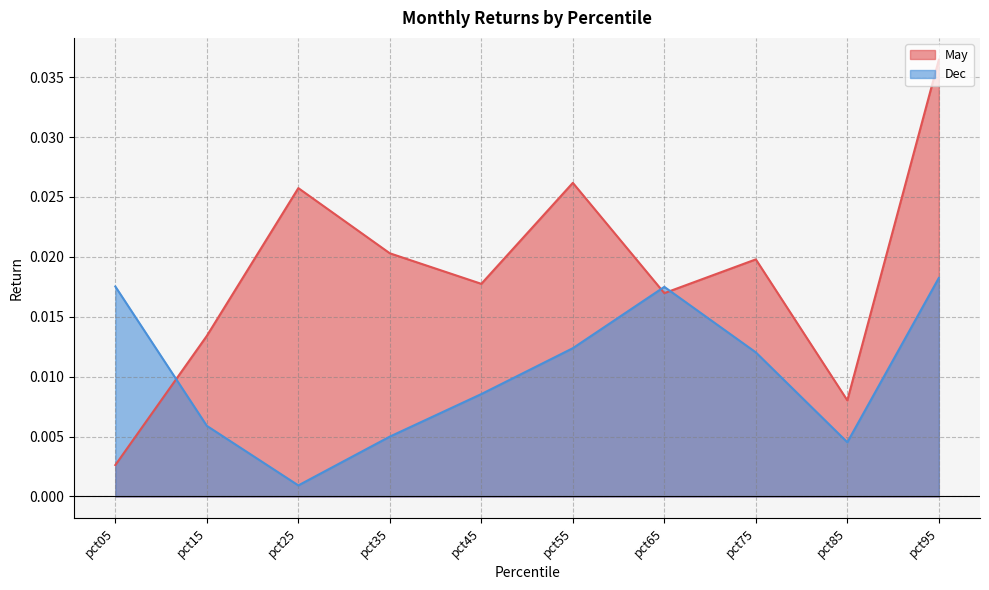

True or false: May has more than 2 interior local peaks.

True